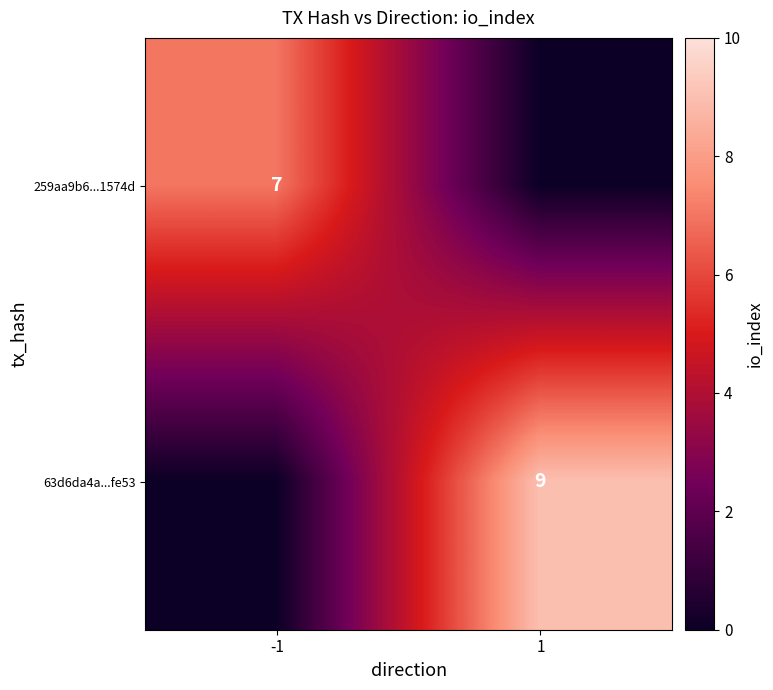

Is the value of 63d6da4a...fe53 at 1 greater than the value of 259aa9b6...1574d at -1?

Yes